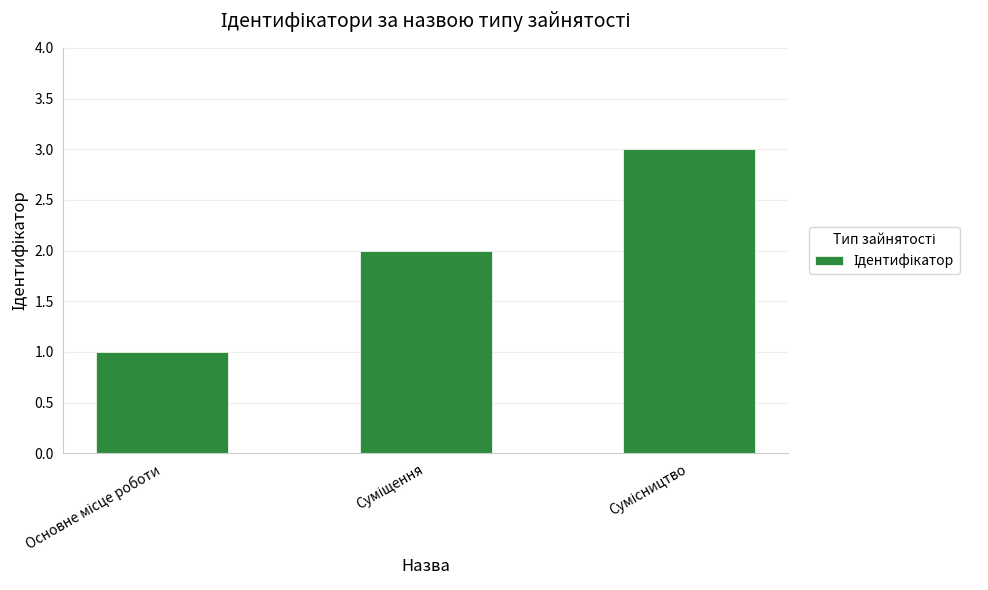

What is the minimum value shown in the chart?

1